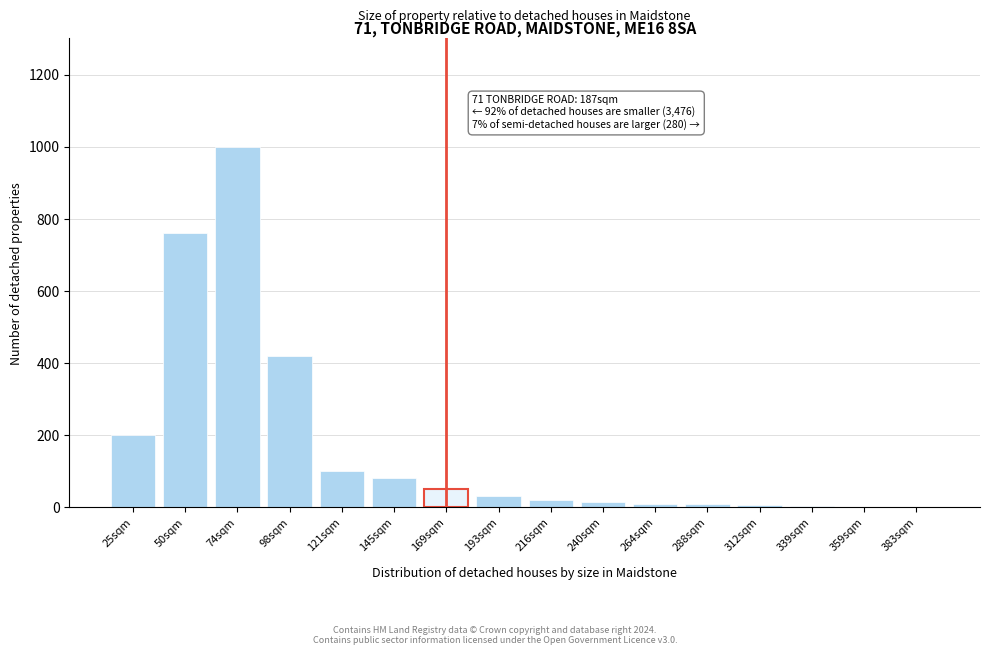

What is the ratio of the value at 25sqm to the value at 193sqm?

6.7